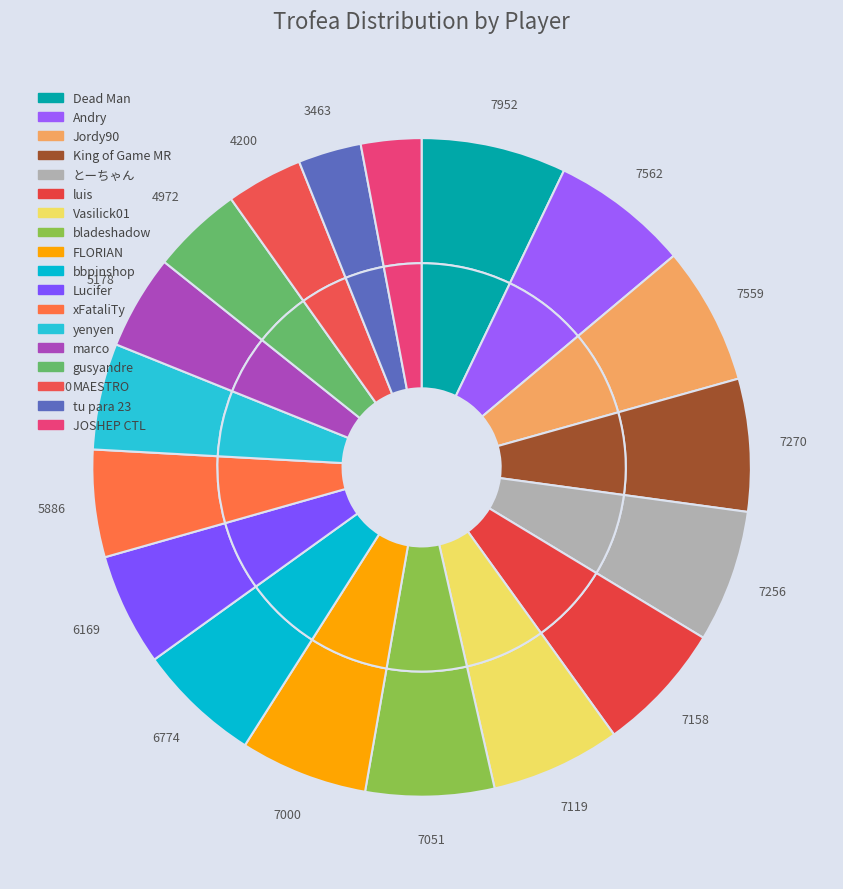

Which slice is the smallest?

JOSHEP CTL